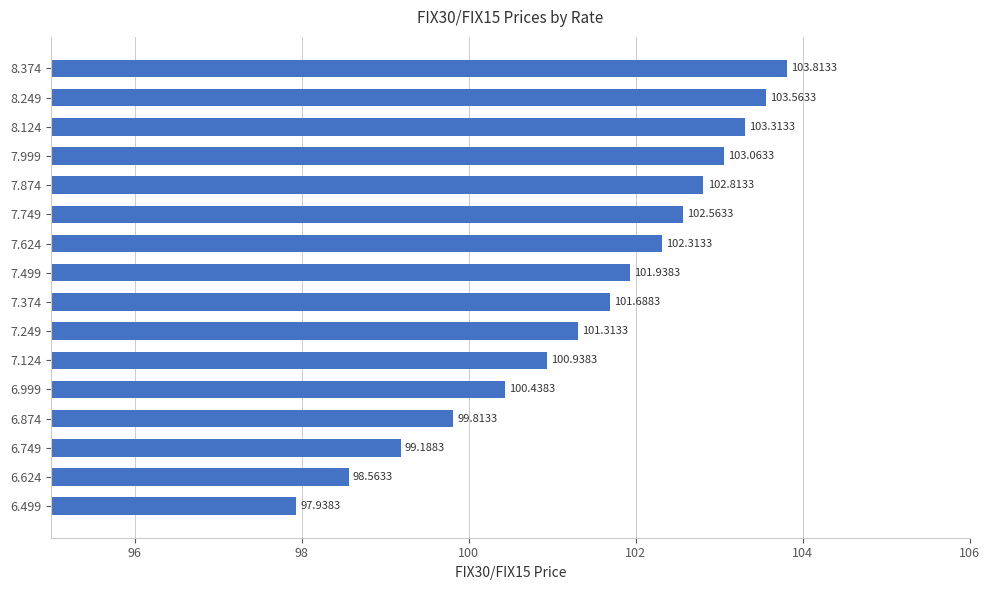

List the labels in order of value, largest first.

8.374, 8.249, 8.124, 7.999, 7.874, 7.749, 7.624, 7.499, 7.374, 7.249, 7.124, 6.999, 6.874, 6.749, 6.624, 6.499